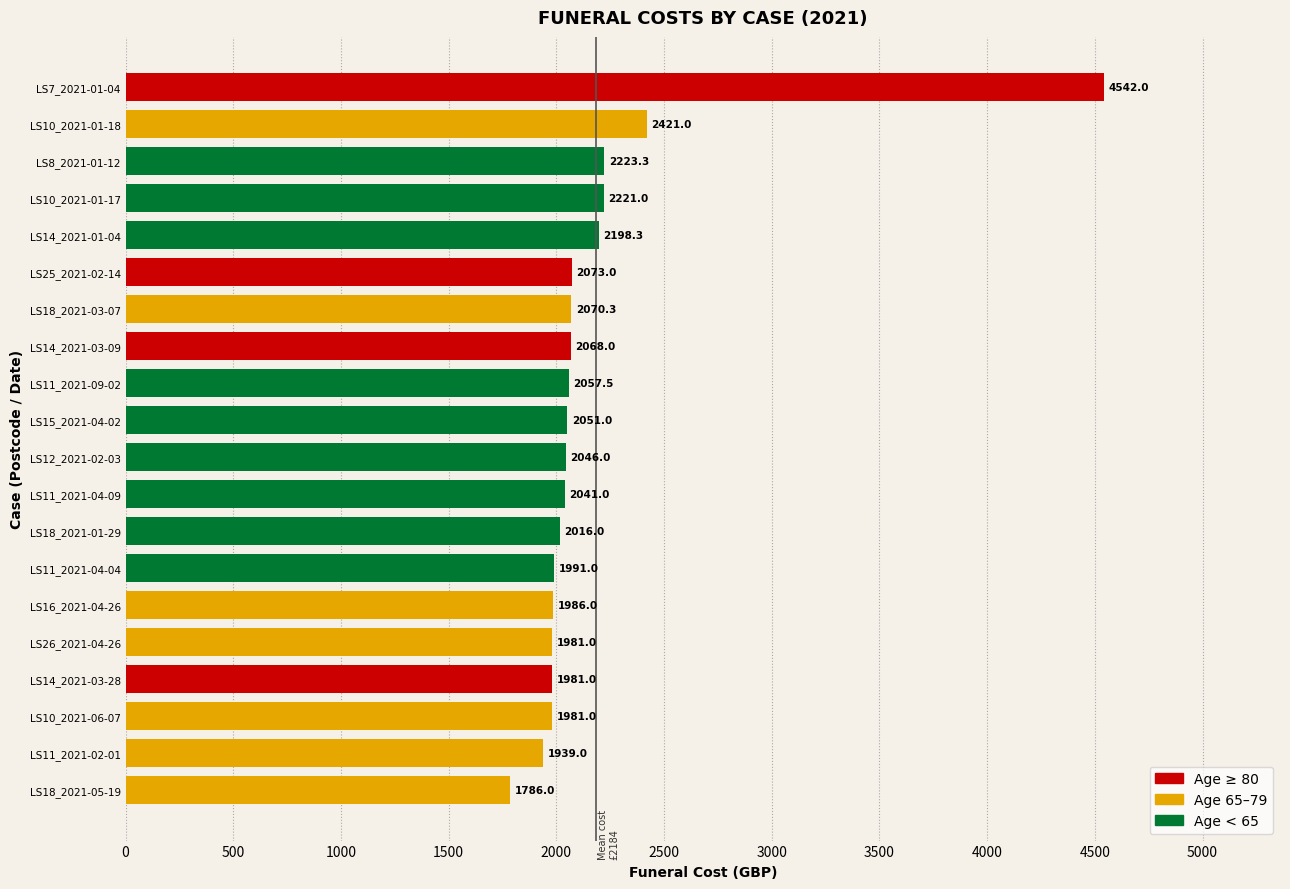

What is the label of the 9th bar from the bottom?

LS11_2021-04-09